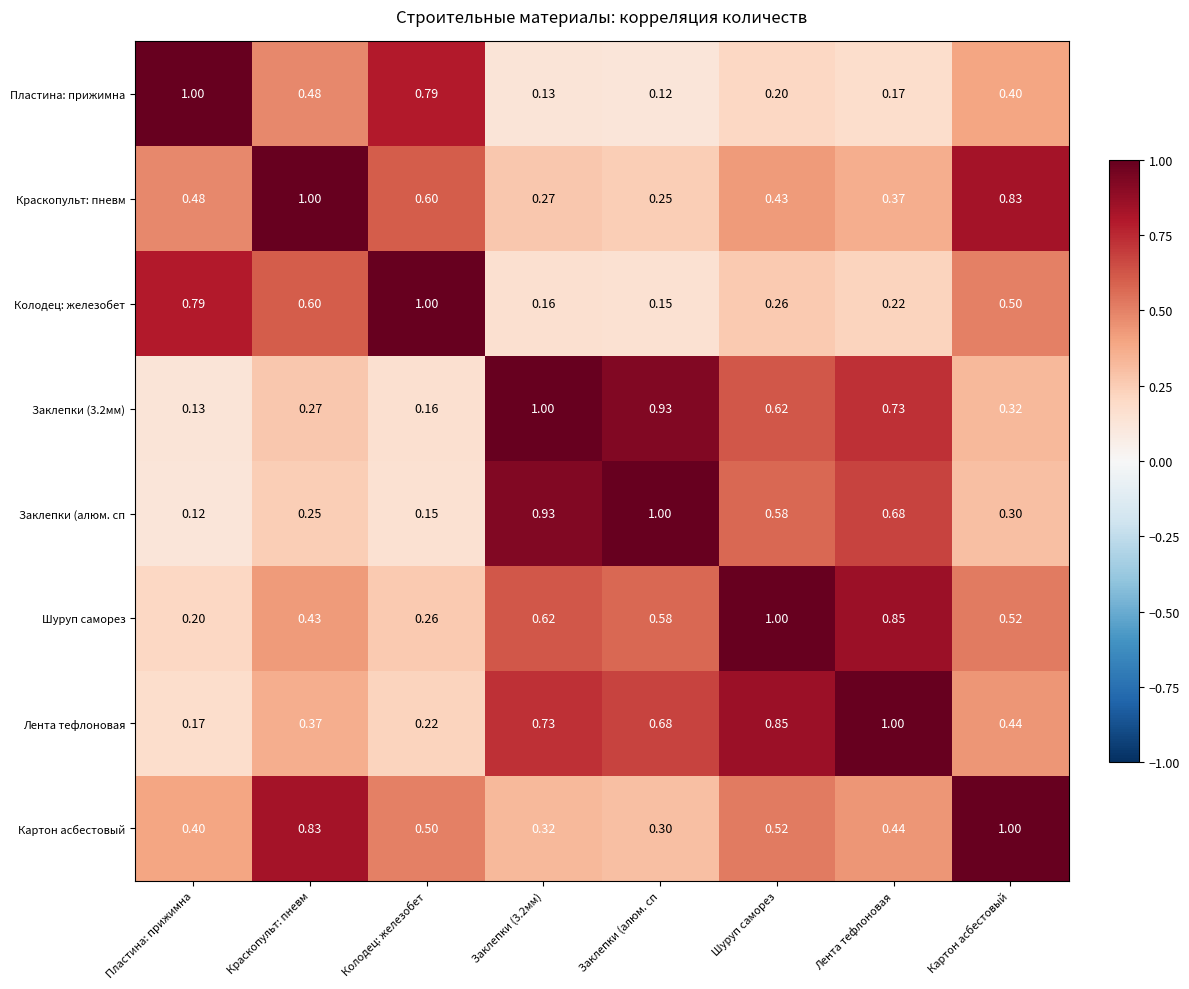

At which label is Картон асбестовый closest to 0?

Заклепки (алюм. сп